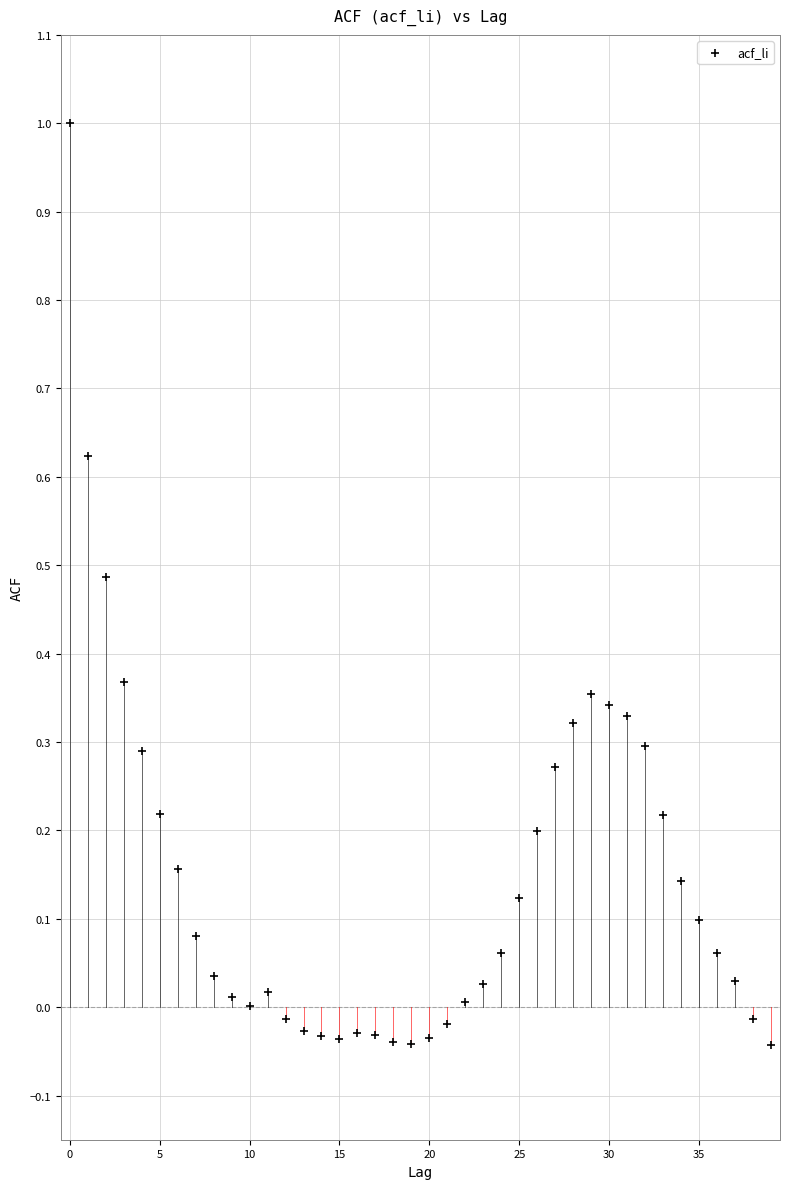

What is the range of Y values (max minus min)?

1.0